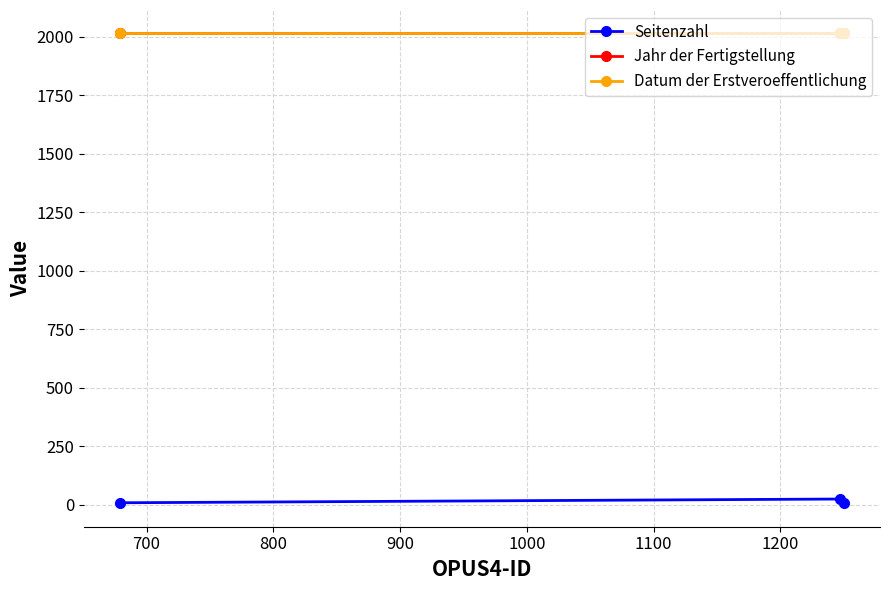

Rank the series by their maximum value, from lowest to highest.

Seitenzahl, Jahr der Fertigstellung, Datum der Erstveroeffentlichung